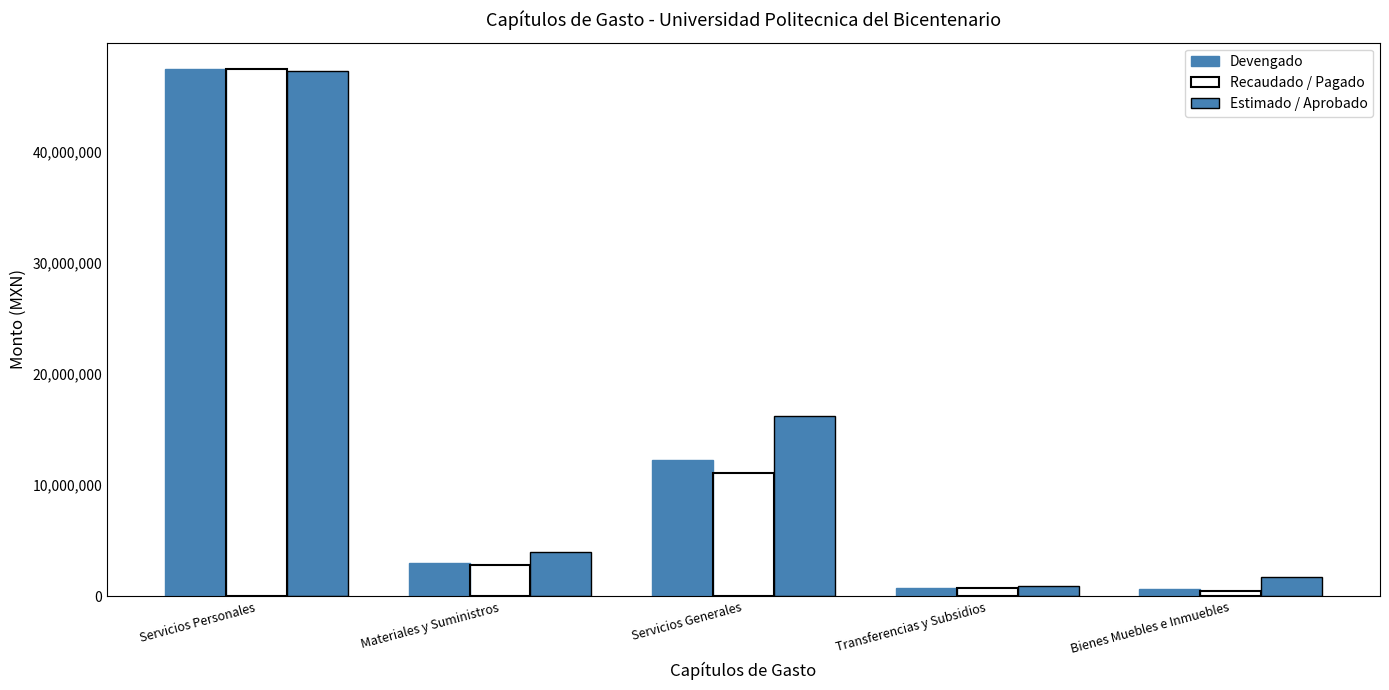

How many bars are there in each group?

3